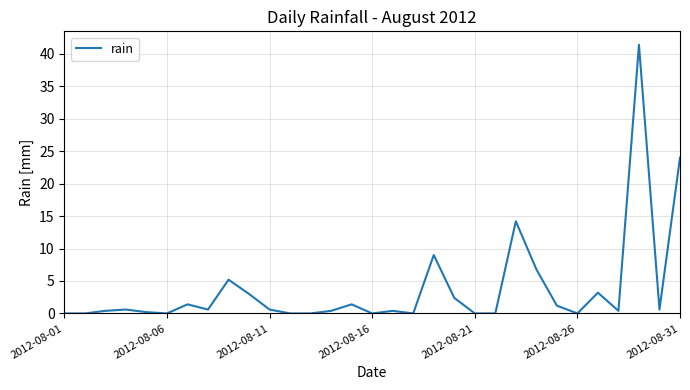

What is the maximum value shown in the chart?

41.4